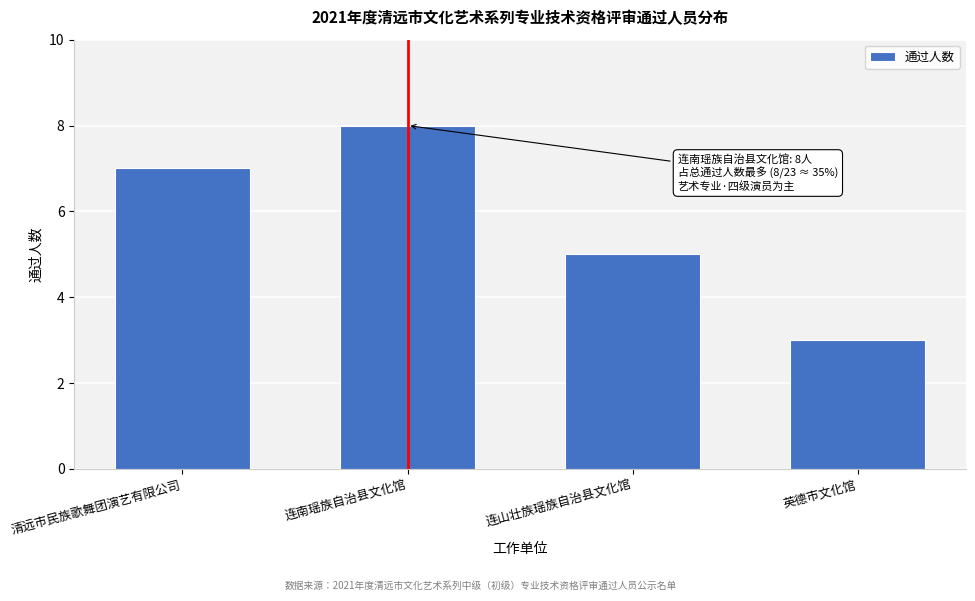

Reading left to right, transcribe all the data shown in this chart.

清远市民族歌舞团演艺有限公司=7	连南瑶族自治县文化馆=8	连山壮族瑶族自治县文化馆=5	英德市文化馆=3